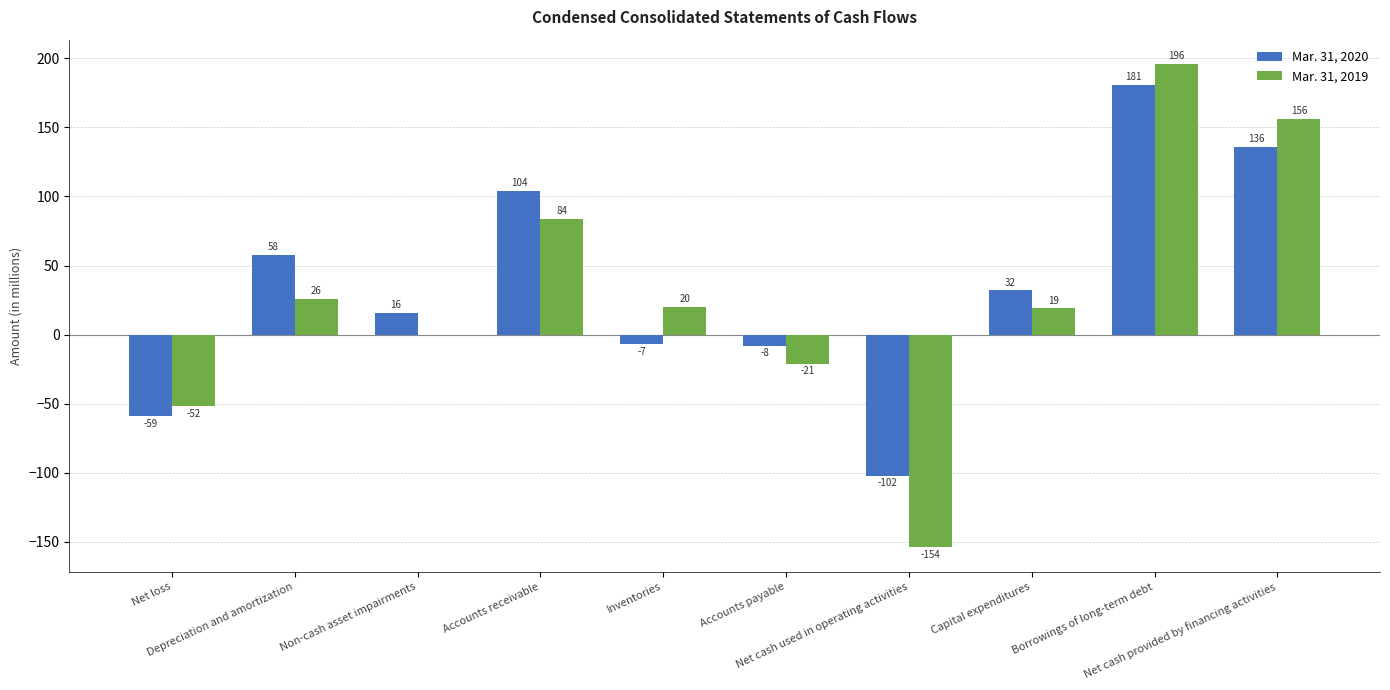

At which label is Mar. 31, 2020 closest to 39?

Capital expenditures